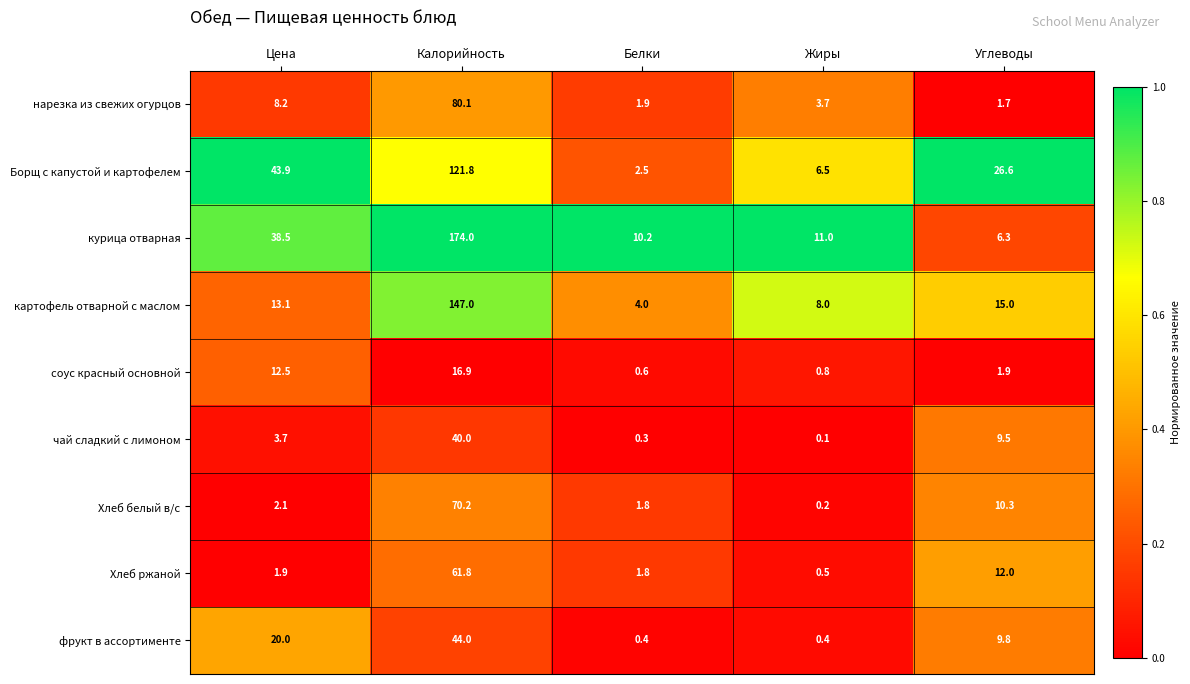

True or false: чай сладкий с лимоном has a value of 3.7 at Цена.

True